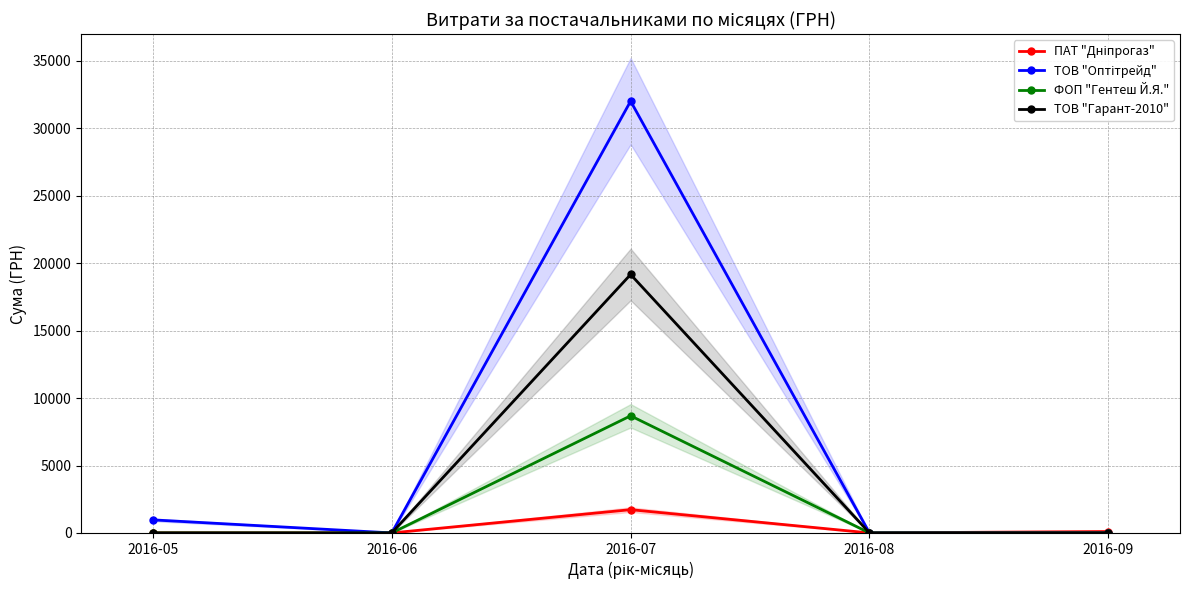

List the series in order of their overall mean, highest first.

ТОВ "Оптітрейд", ТОВ "Гарант-2010", ФОП "Гентеш Й.Я.", ПАТ "Дніпрогаз"